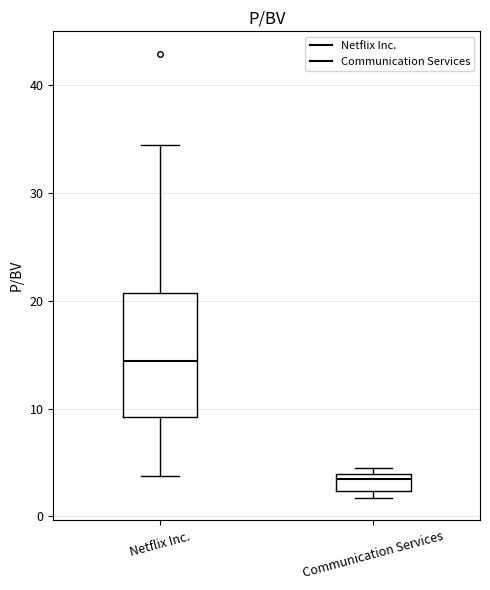

Reading left to right, transcribe this box plot: for each box, give where its median line is, the range the box spans, and where its two whiskers end, as read against the y-axis. The values are not printed on the chart, so give them approximately, as read against the axis.

Netflix Inc.: median 14, box 9 to 21, whiskers 4 to 34
Communication Services: median 3, box 2 to 4, whiskers 2 (just below the box's lower edge) to 5